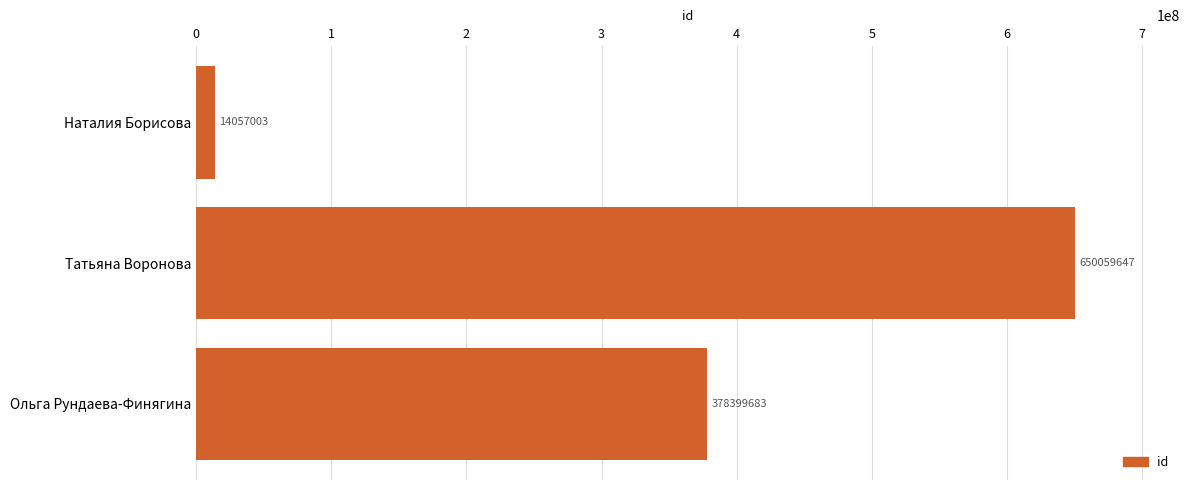

The chart shows a value of 209440825 at Ольга Рундаева-Финягина. True or false?

False